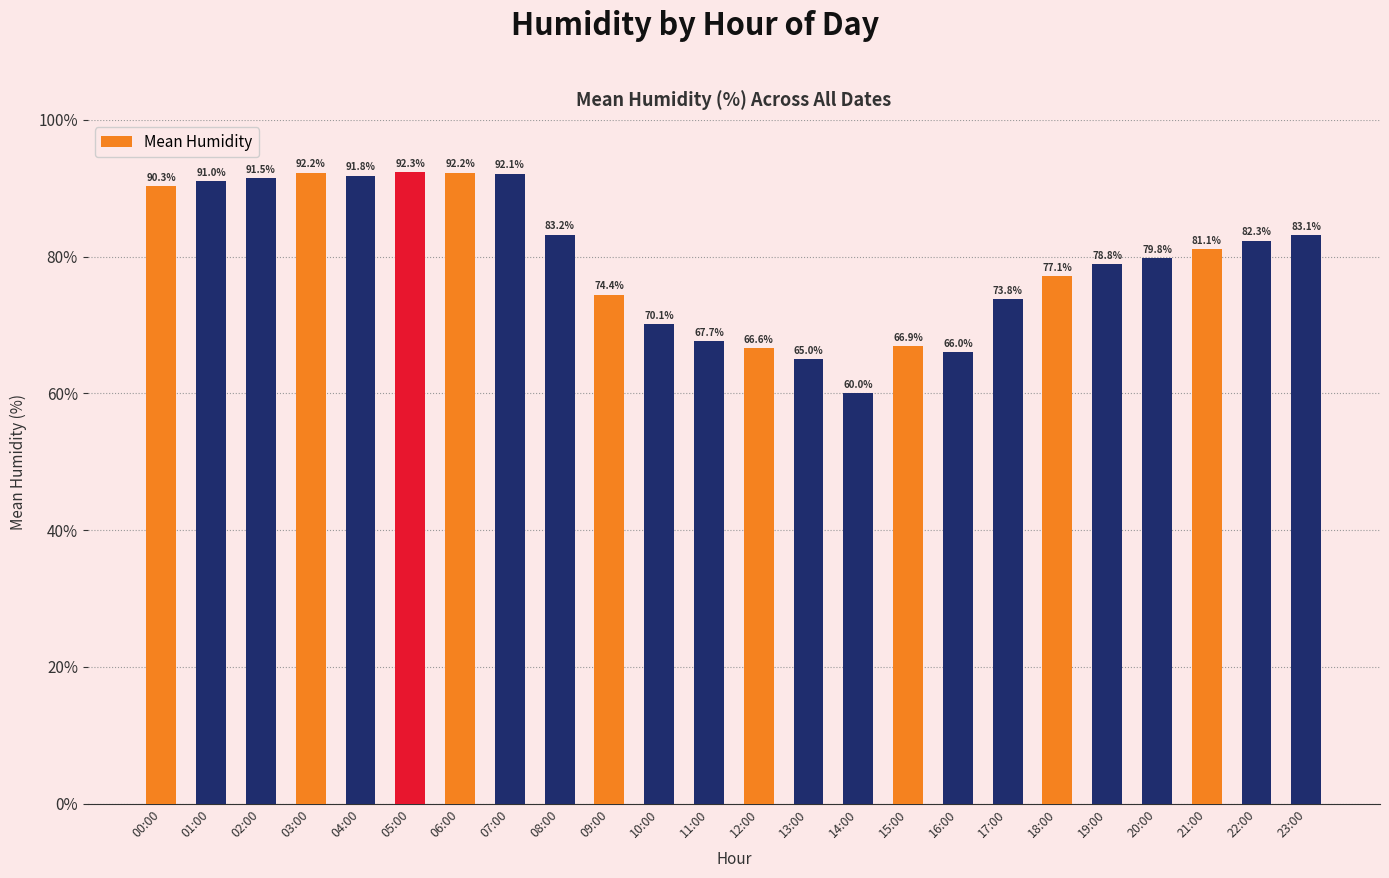

The value at 07:00 is 92.1. True or false?

True